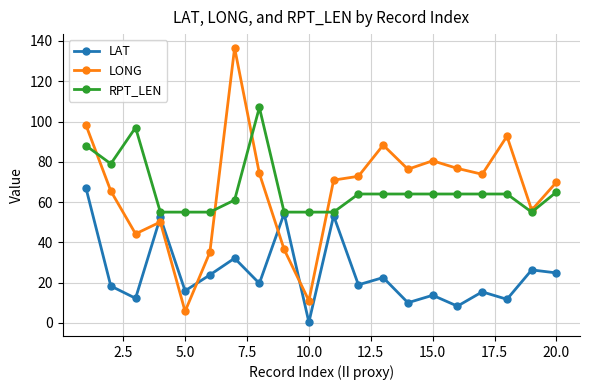

What is the average value of the LAT series?

25.0